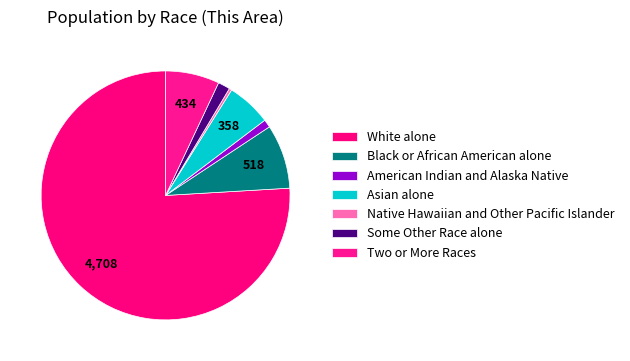

Which slice represents more than half of the pie?

White alone